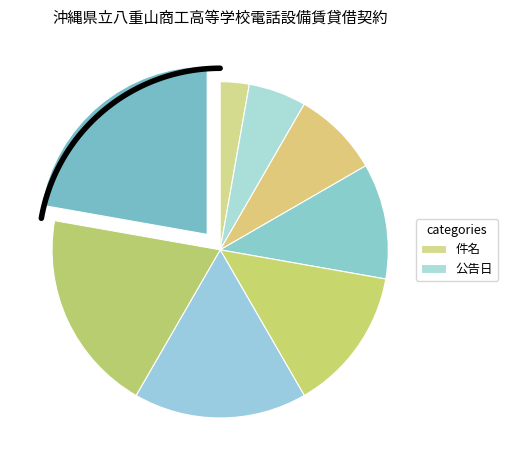

The 引渡期限 slice represents 28% of the pie. True or false?

False